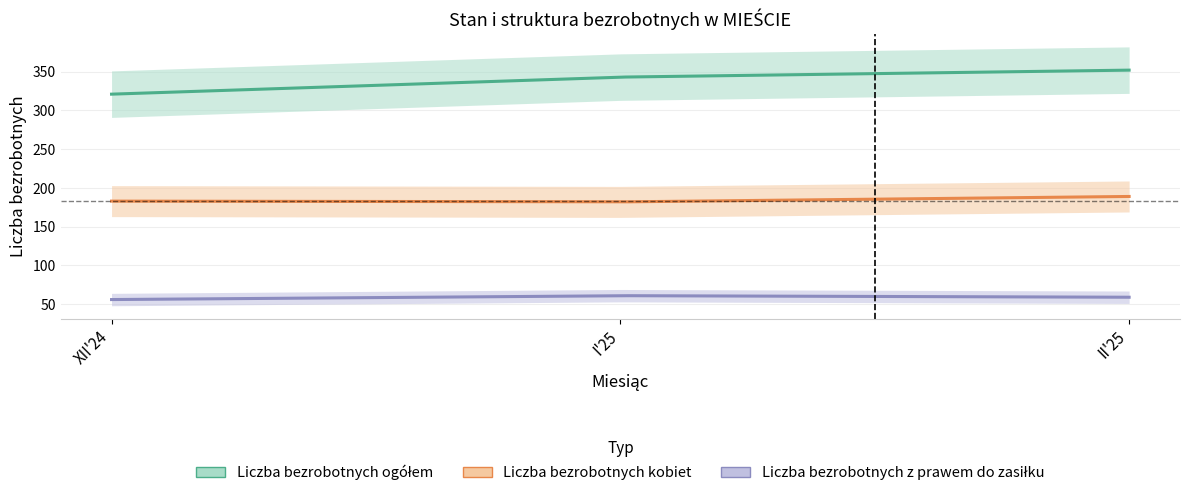

Is it true that Liczba bezrobotnych ogółem equals 461 at II'25?

False